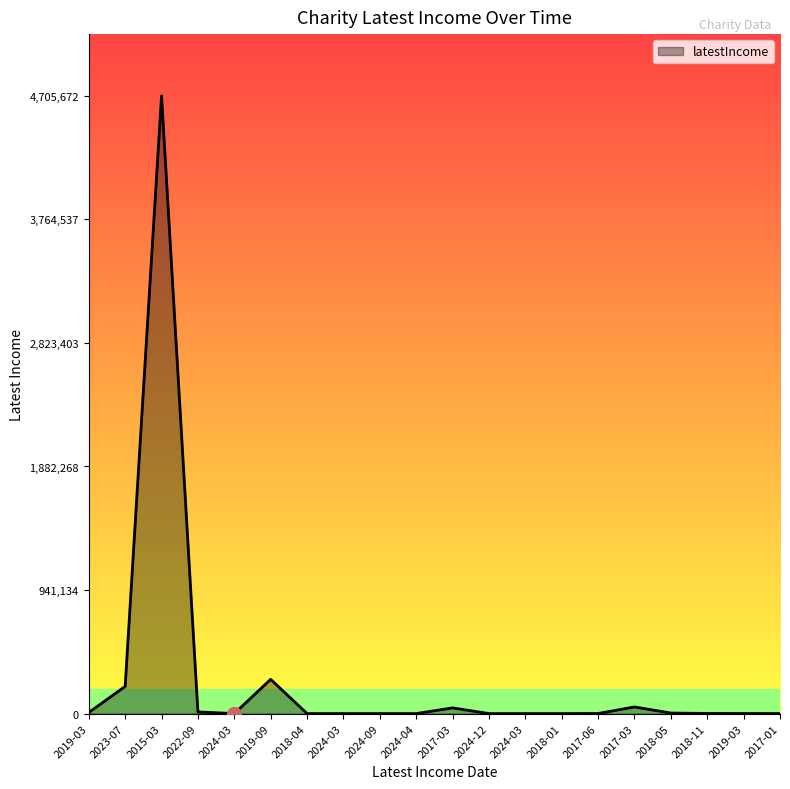

Does the chart display data point markers on the line(s)?

No